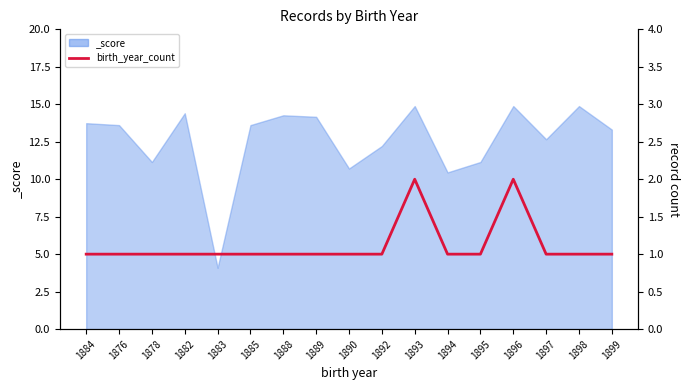

True or false: the data shows 2 at 1895.

False